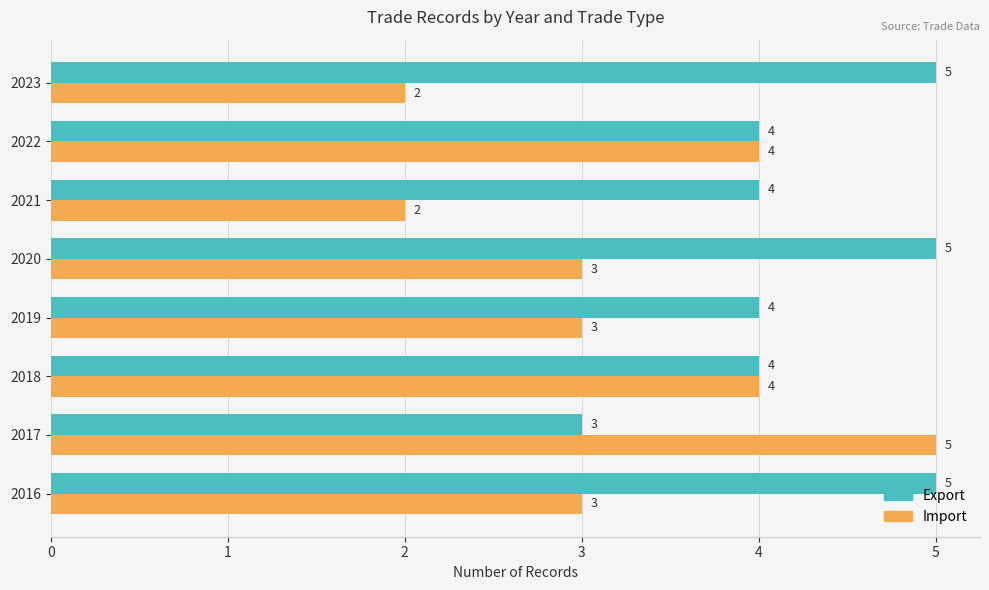

The value of Import at 2020 is 4. True or false?

False